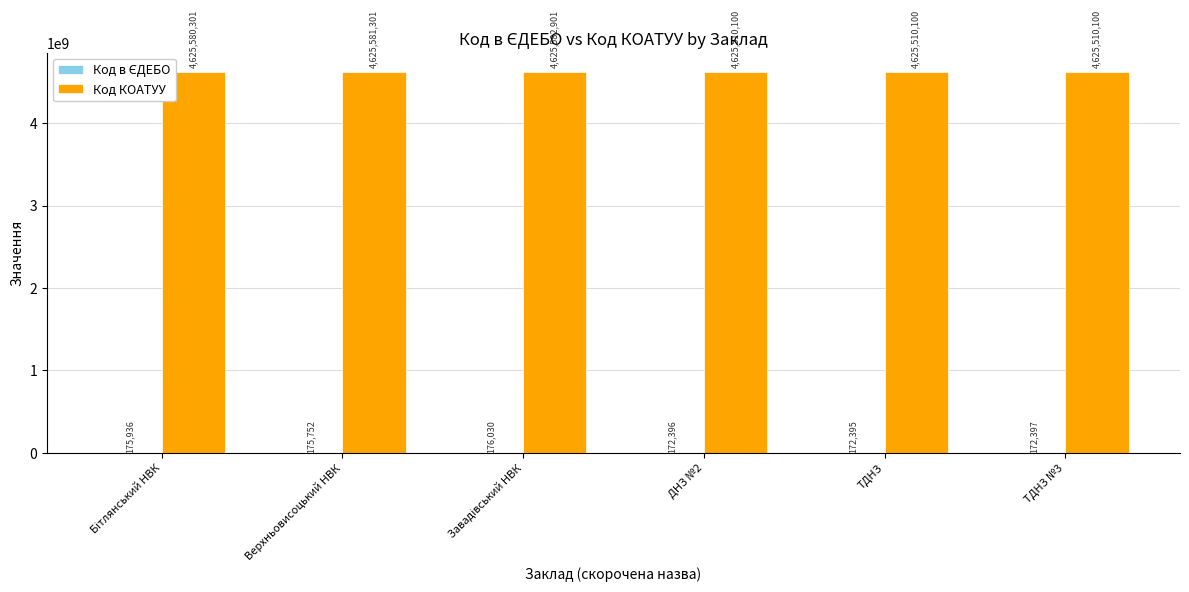

What is the total value across all series at ТДНЗ №3?

4625682497